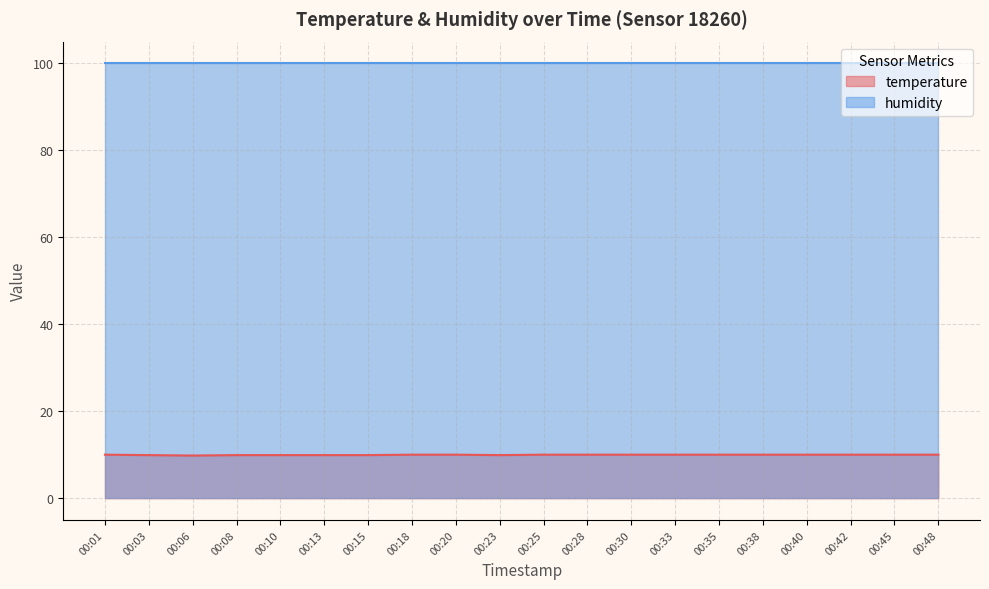

True or false: temperature and humidity cross at least once.

False